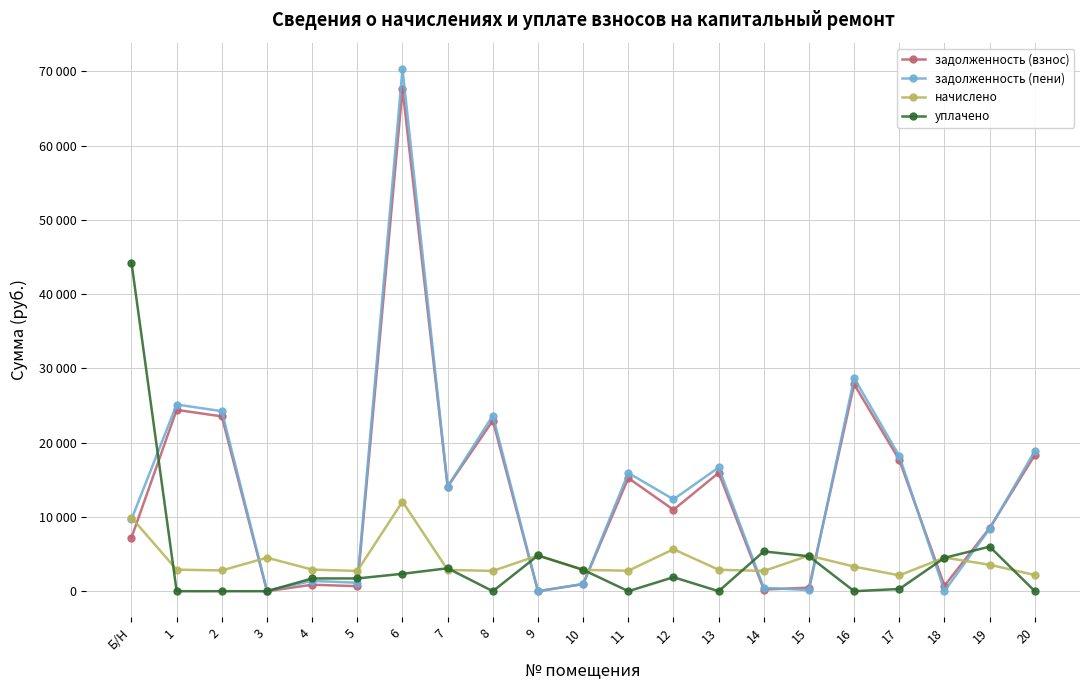

What are all the series names shown in the legend?

задолженность (взнос), задолженность (пени), начислено, уплачено